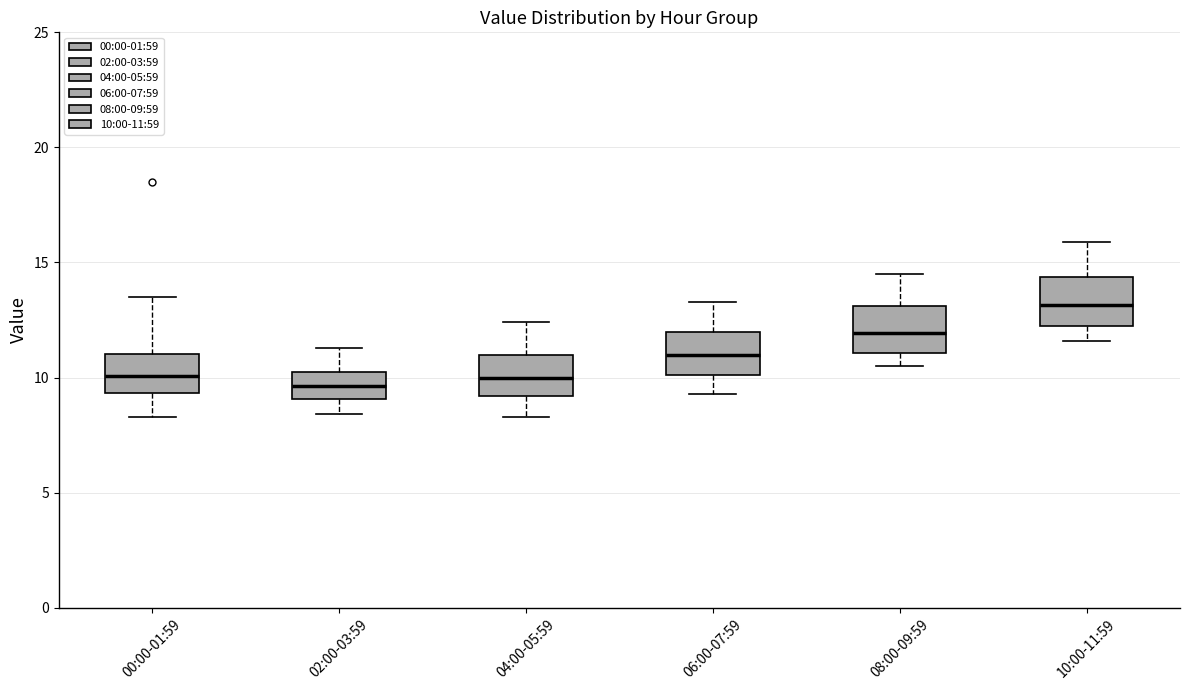

Reading left to right, read every box against the y-axis: the position of its median line, the range the box covers, and the ends of its whiskers. The values are not printed on the chart, so give them approximately, as read against the axis.

00:00-01:59: median 10.0, box 9.5 to 11.0, whiskers 8.5 to 13.5
02:00-03:59: median 9.5, box 9.0 to 10.0, whiskers 8.5 to 11.5
04:00-05:59: median 10.0, box 9.0 to 11.0, whiskers 8.5 to 12.5
06:00-07:59: median 11.0, box 10.0 to 12.0, whiskers 9.5 to 13.5
08:00-09:59: median 12.0, box 11.0 to 13.0, whiskers 10.5 to 14.5
10:00-11:59: median 13.0, box 12.0 to 14.5, whiskers 11.5 to 16.0